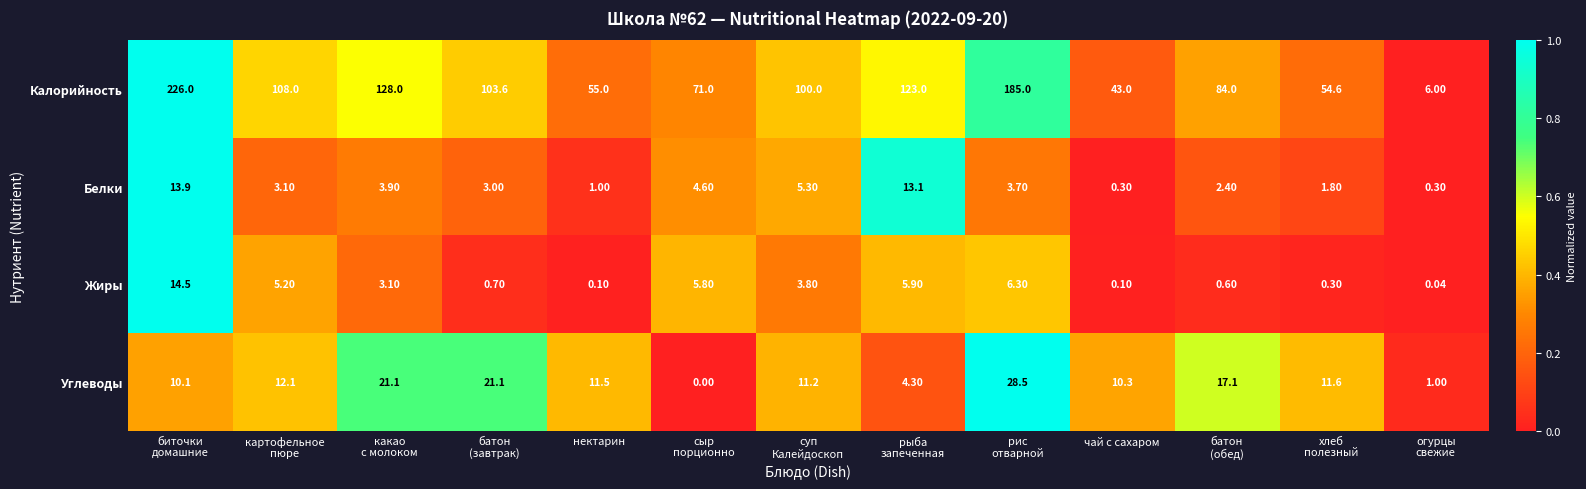

How many values in the Белки series are below 3?

5